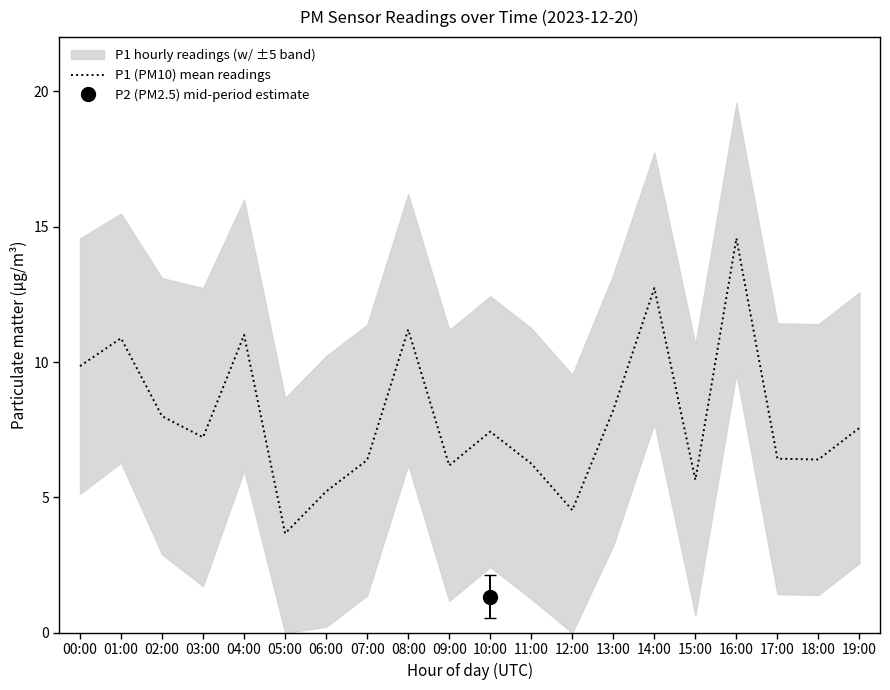

How many points are lower than both their immediate neighbors (excluding endpoints)?

6